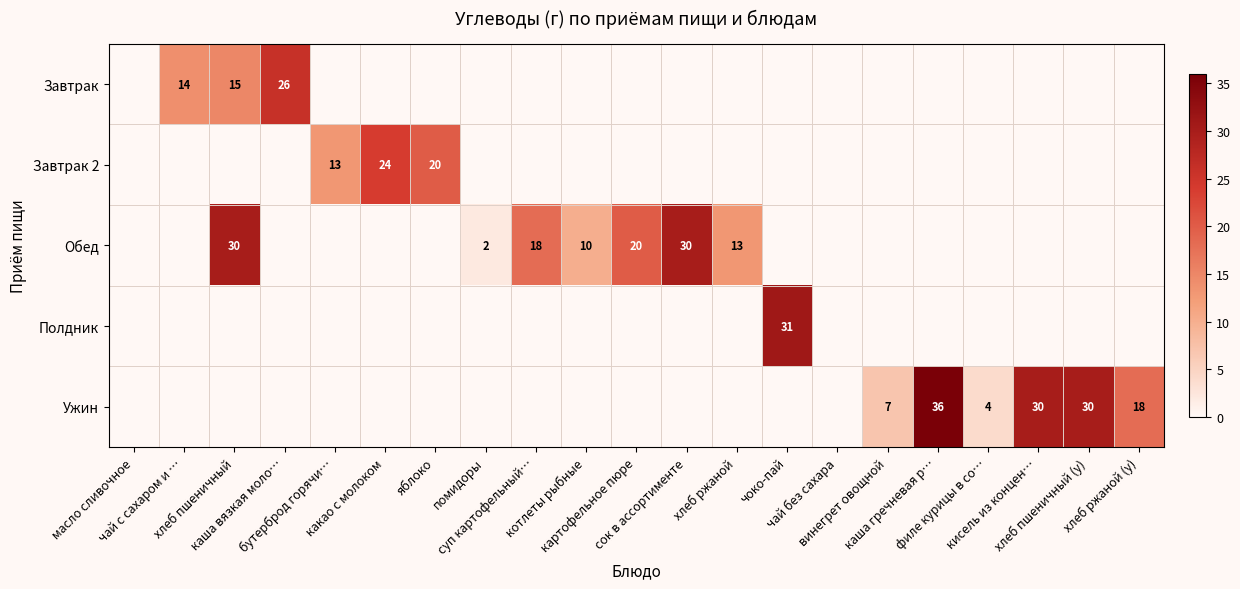

What is the spread (max minus min) of values at хлеб ржаной (у)?

18